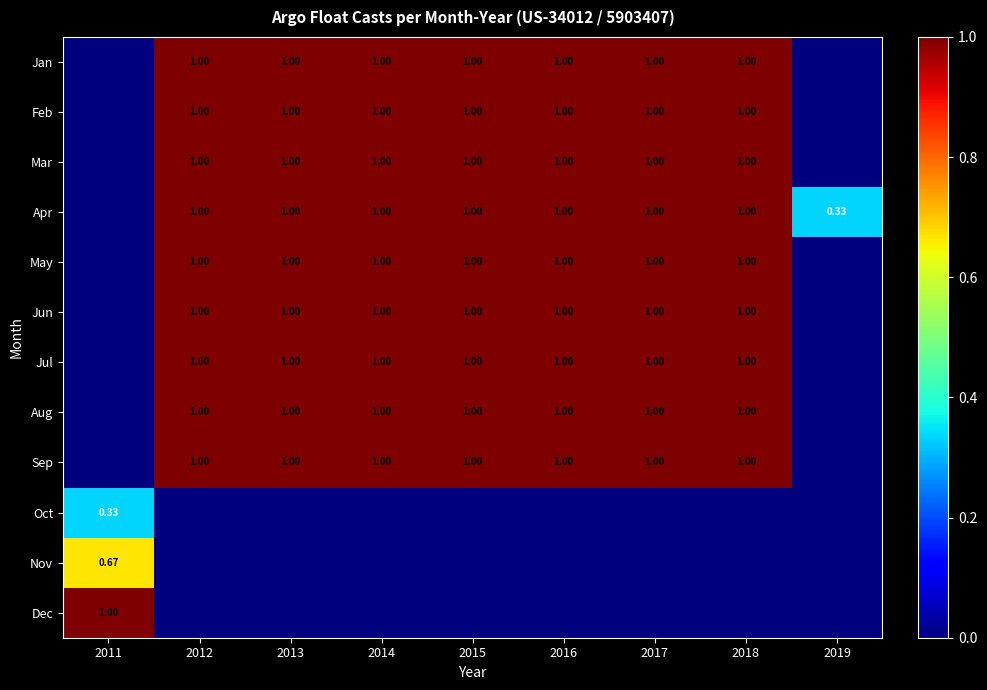

What is the average value of the Aug series?

0.8